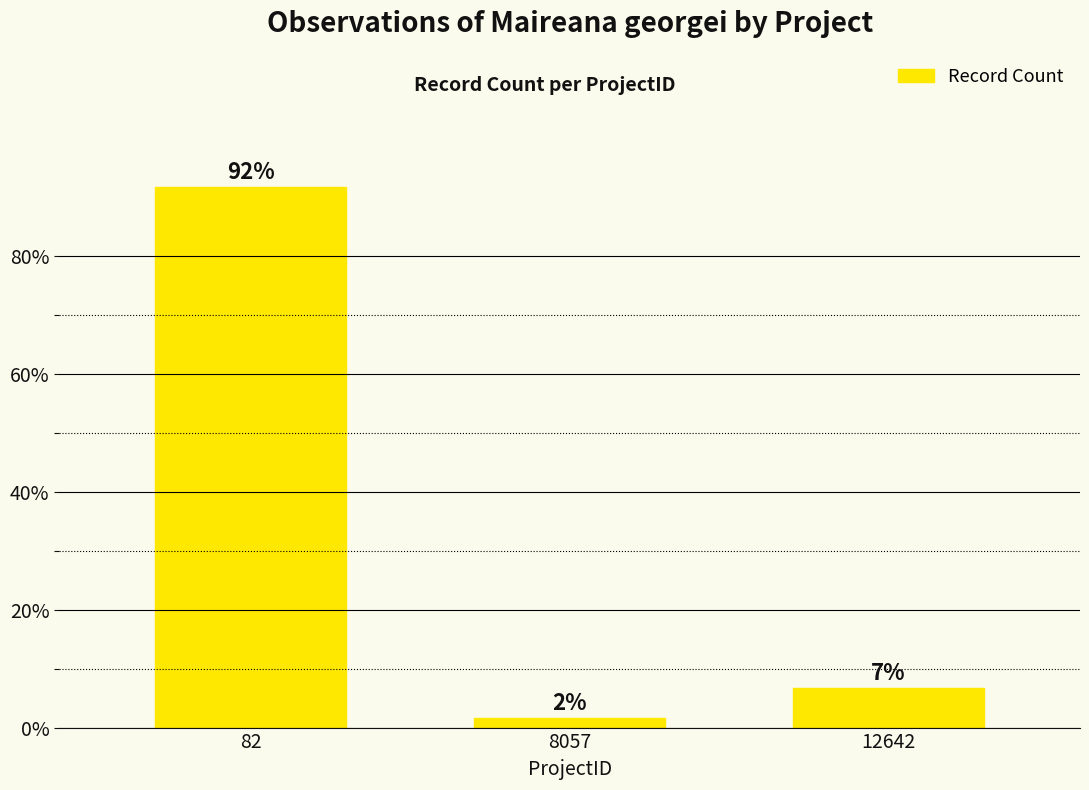

What is the value of the 2nd bar from the left?

1.7